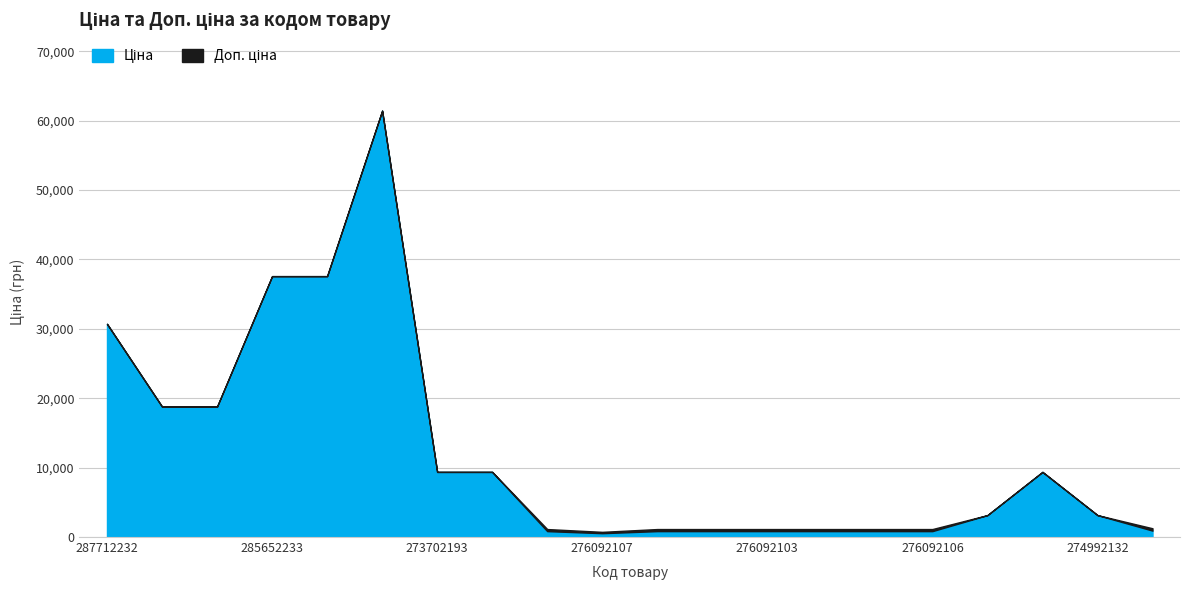

At which label does Ціна reach its minimum?

276092107